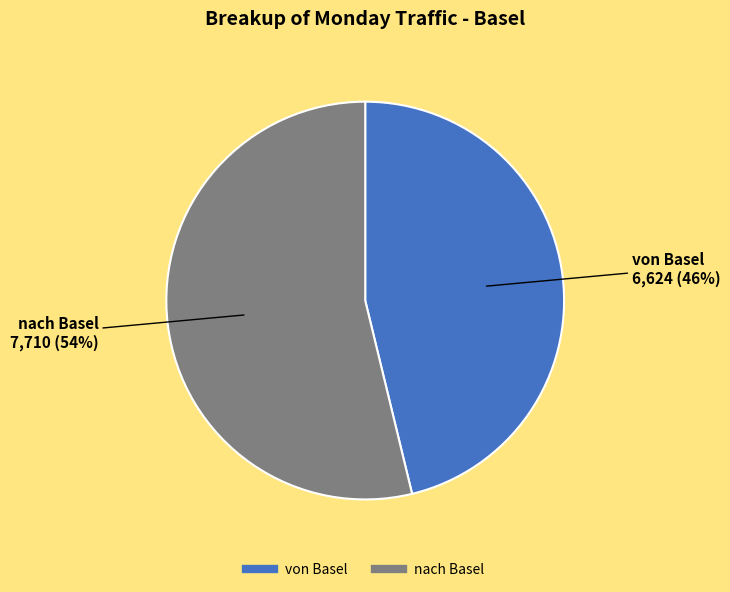

To the nearest percent, what is the difference between the largest and smallest slice percentages?

8%